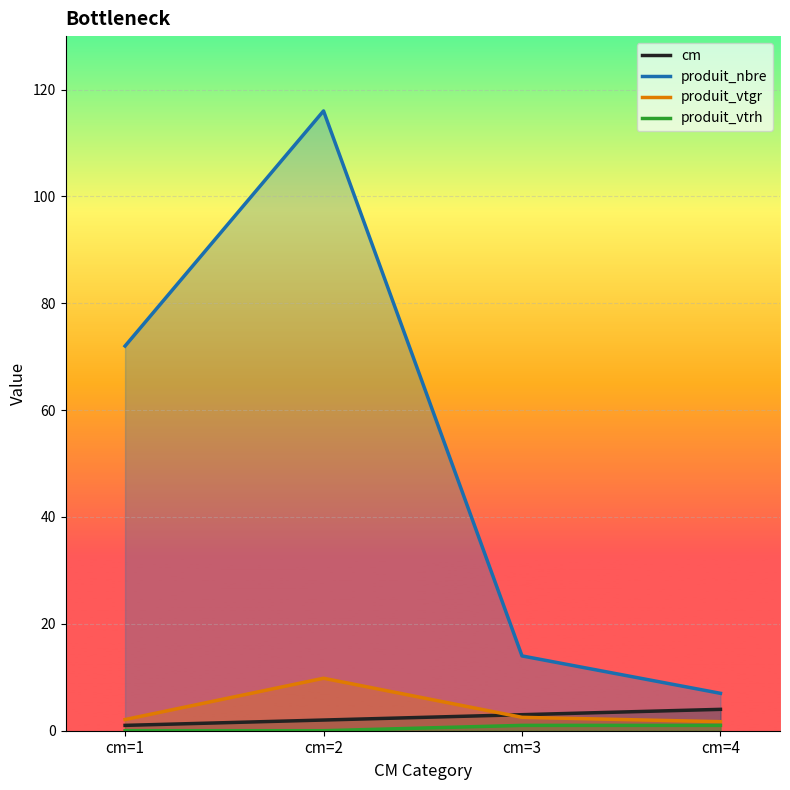

Which series has the widest spread of values?

produit_nbre